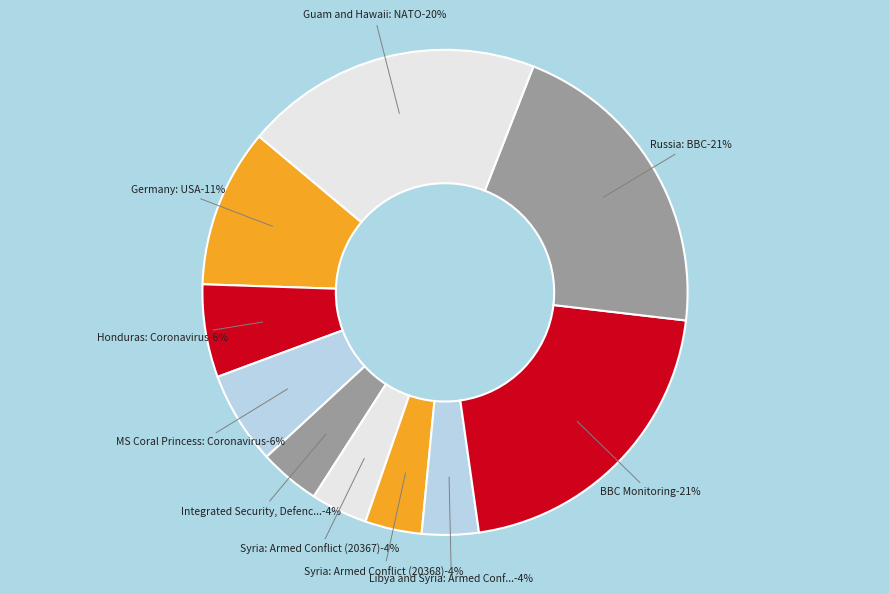

How many segments does this pie chart have?

10